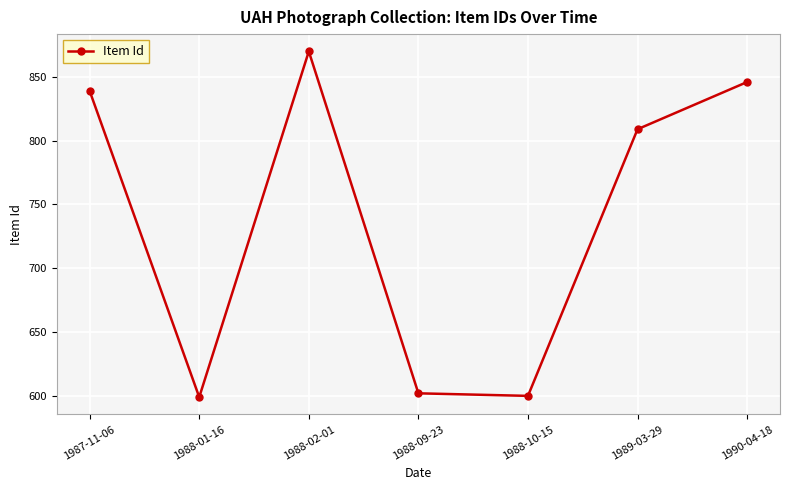

The value at 1989-03-29 is 481. True or false?

False